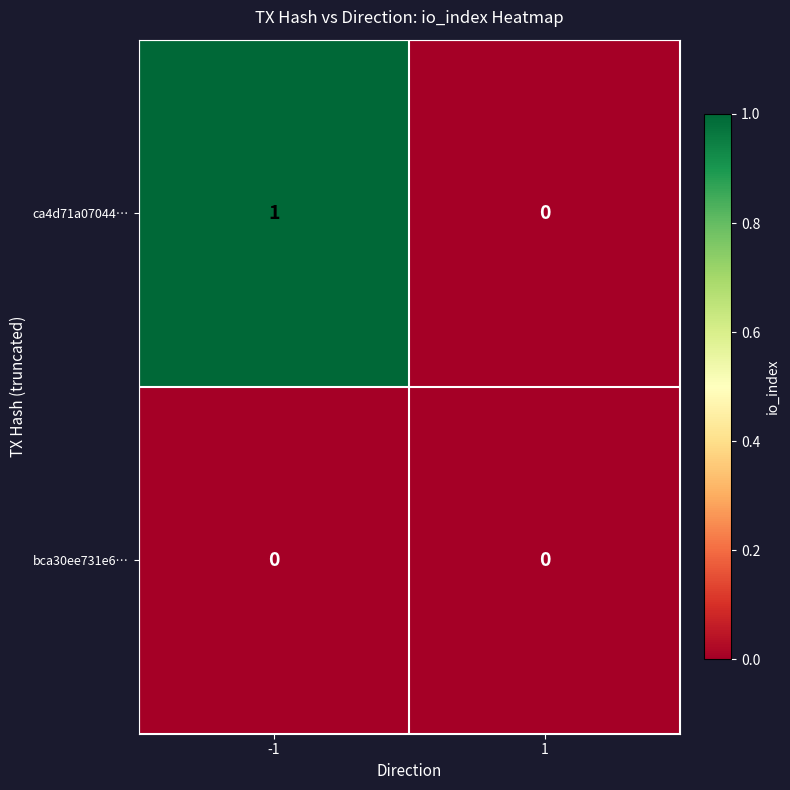

How many data points does each series have?

2